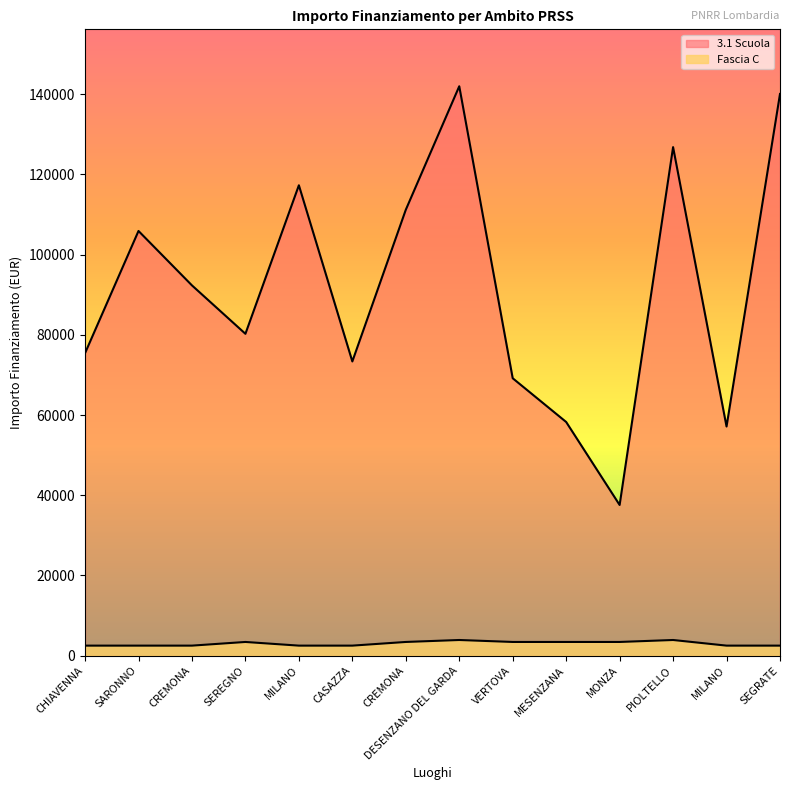

What is the approximate value of 3.1 Scuola at SEREGNO?

80270.1